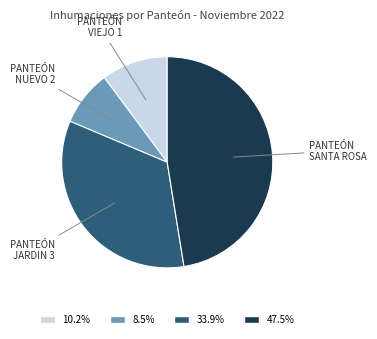

The PANTEÓN VIEJO 1 slice represents 10% of the pie. True or false?

True